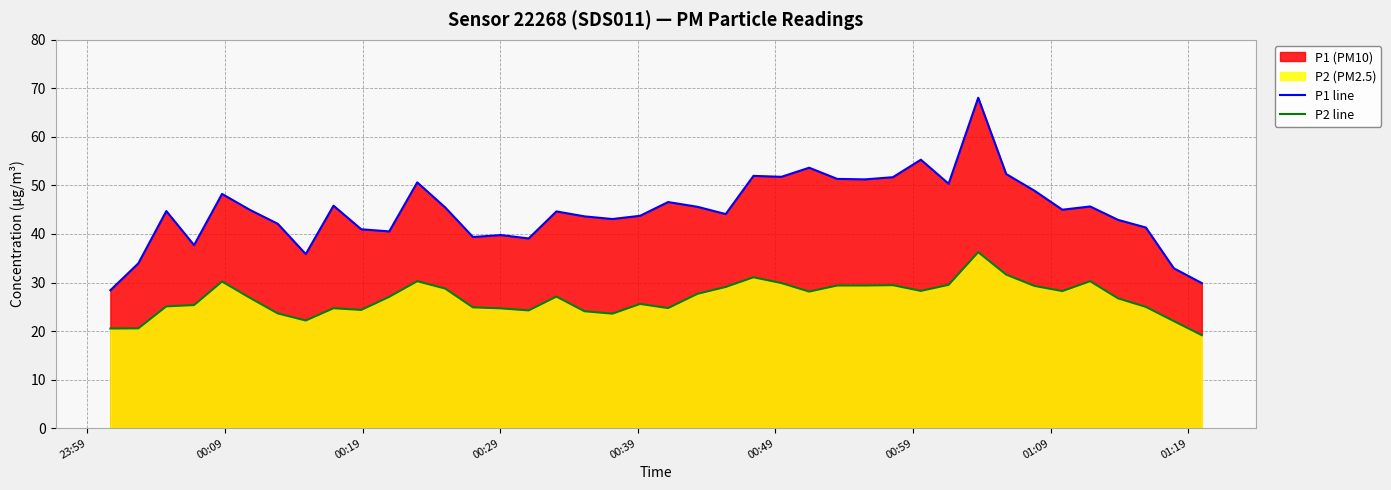

What is the difference between the maximum and minimum values in the P2 line series?

17.1